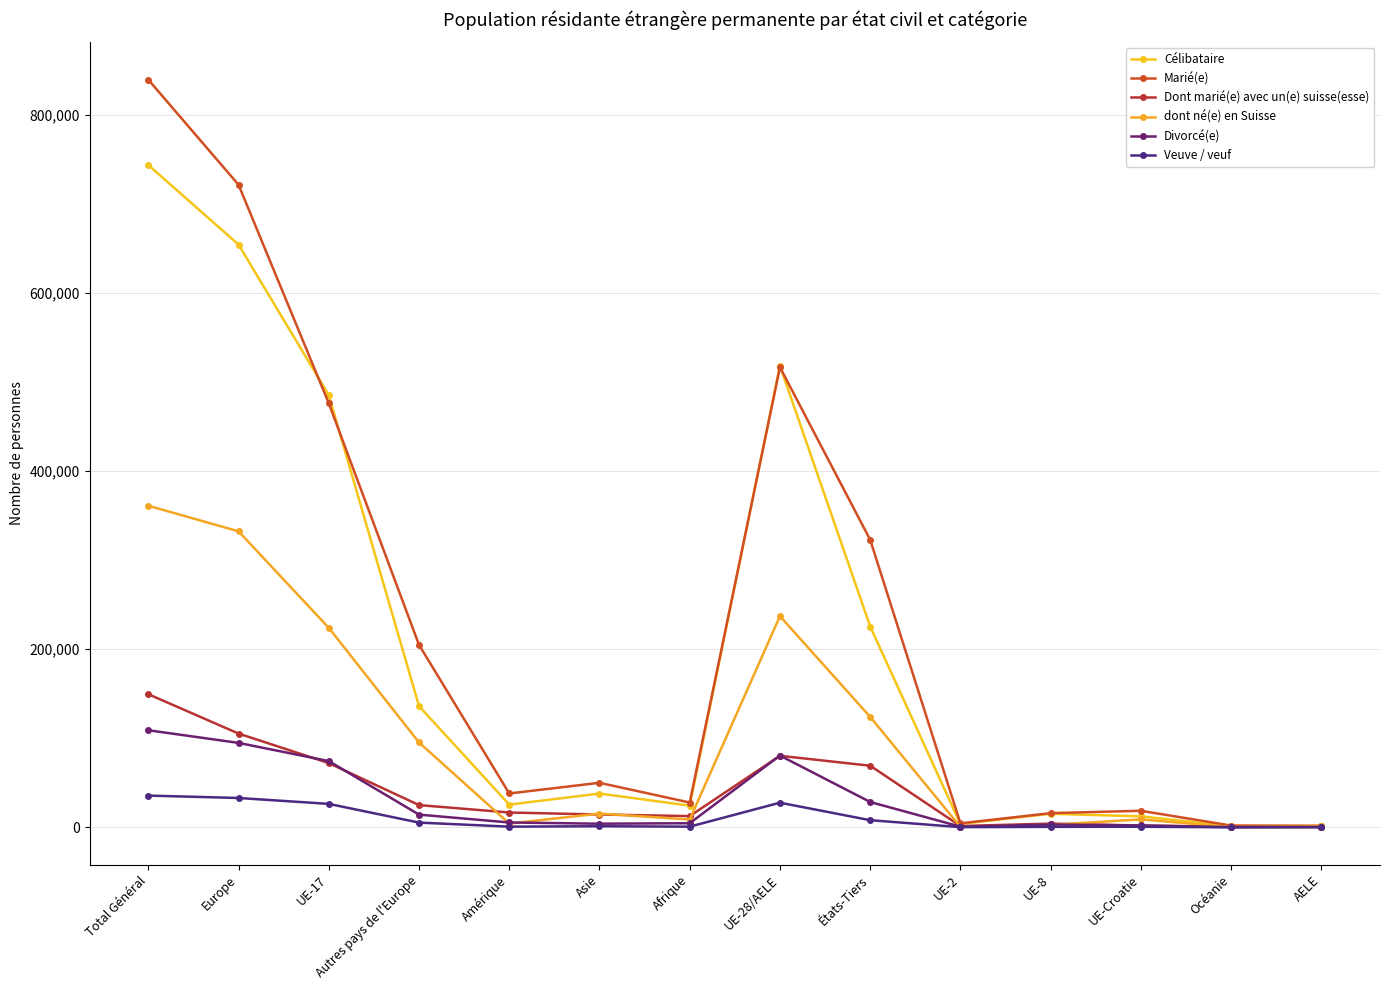

What is the minimum value for Marié(e)?

1570